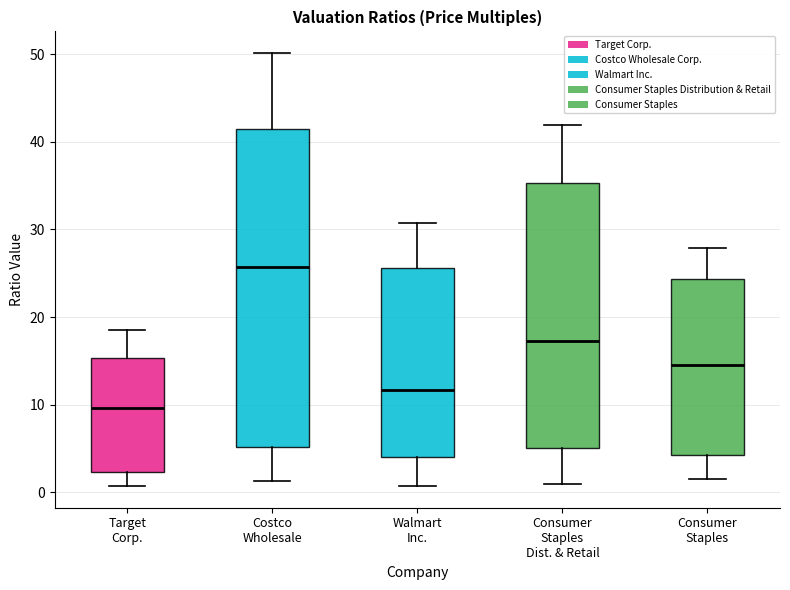

Reading left to right, transcribe this box plot: for each box, give where its median line is, the range the box spans, and where its two whiskers end, as read against the y-axis. The values are not printed on the chart, so give them approximately, as read against the axis.

Target Corp.: median 10, box 2 to 15, whiskers 1 to 19
Costco Wholesale: median 26, box 5 to 41, whiskers 1 to 50
Walmart Inc.: median 12, box 4 to 26, whiskers 1 to 31
Consumer Staples Dist. & Retail: median 17, box 5 to 35, whiskers 1 to 42
Consumer Staples: median 15, box 4 to 24, whiskers 2 to 28